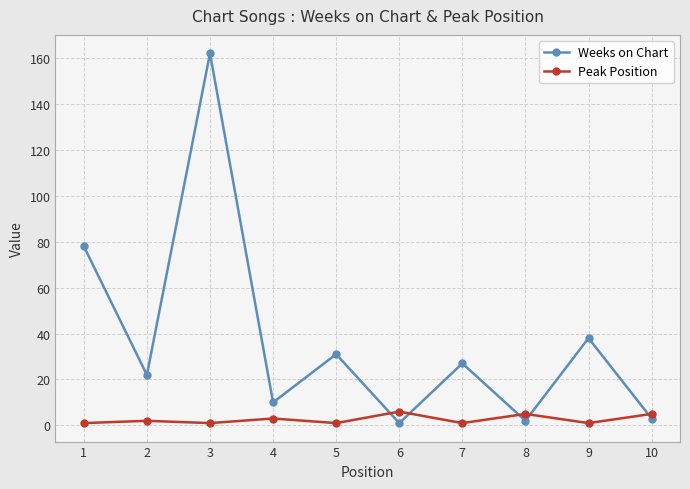

How many times do Peak Position and Weeks on Chart cross each other?

5